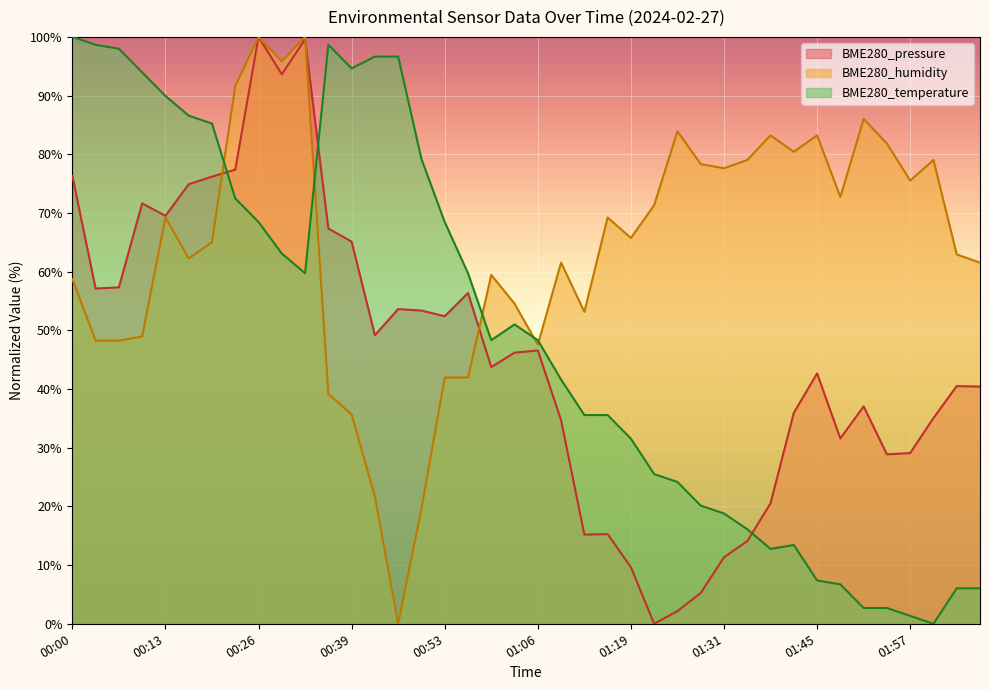

Is the value of BME280_humidity at 00:13 greater than the value of BME280_pressure at 00:46?

Yes